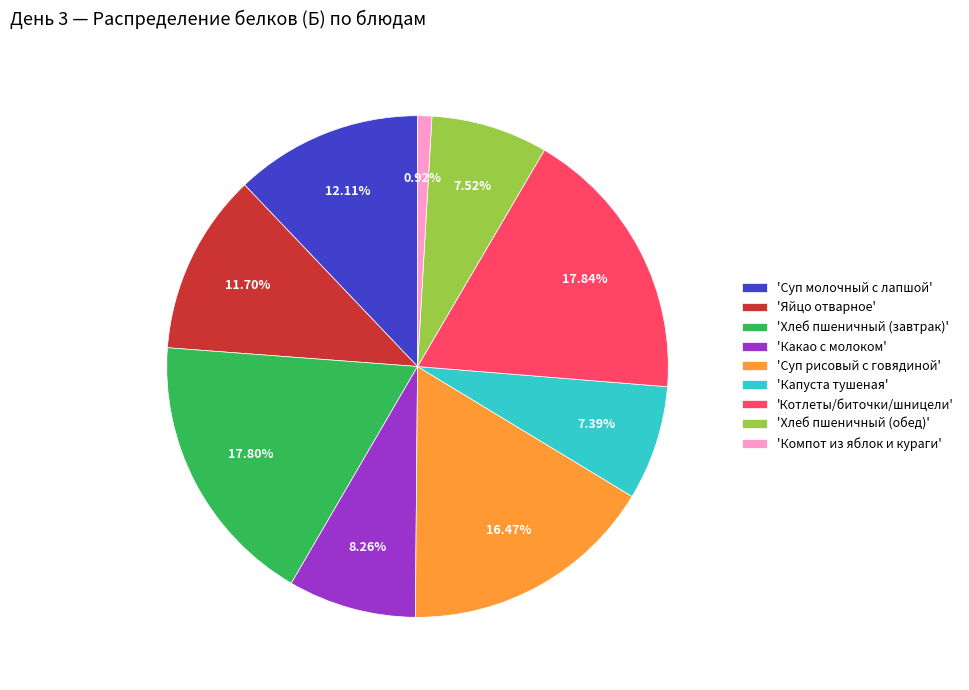

Does any single category account for the majority?

No